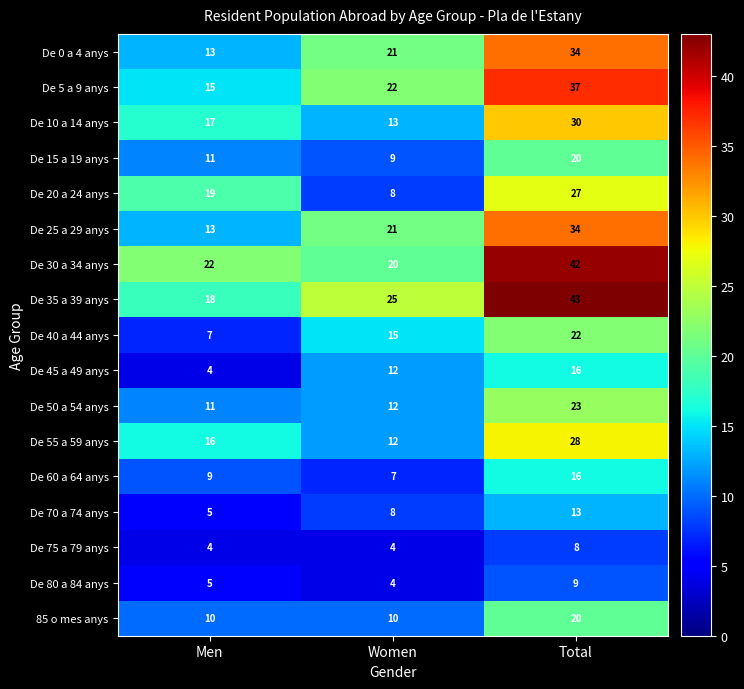

Which series has the largest total across all categories?

De 35 a 39 anys